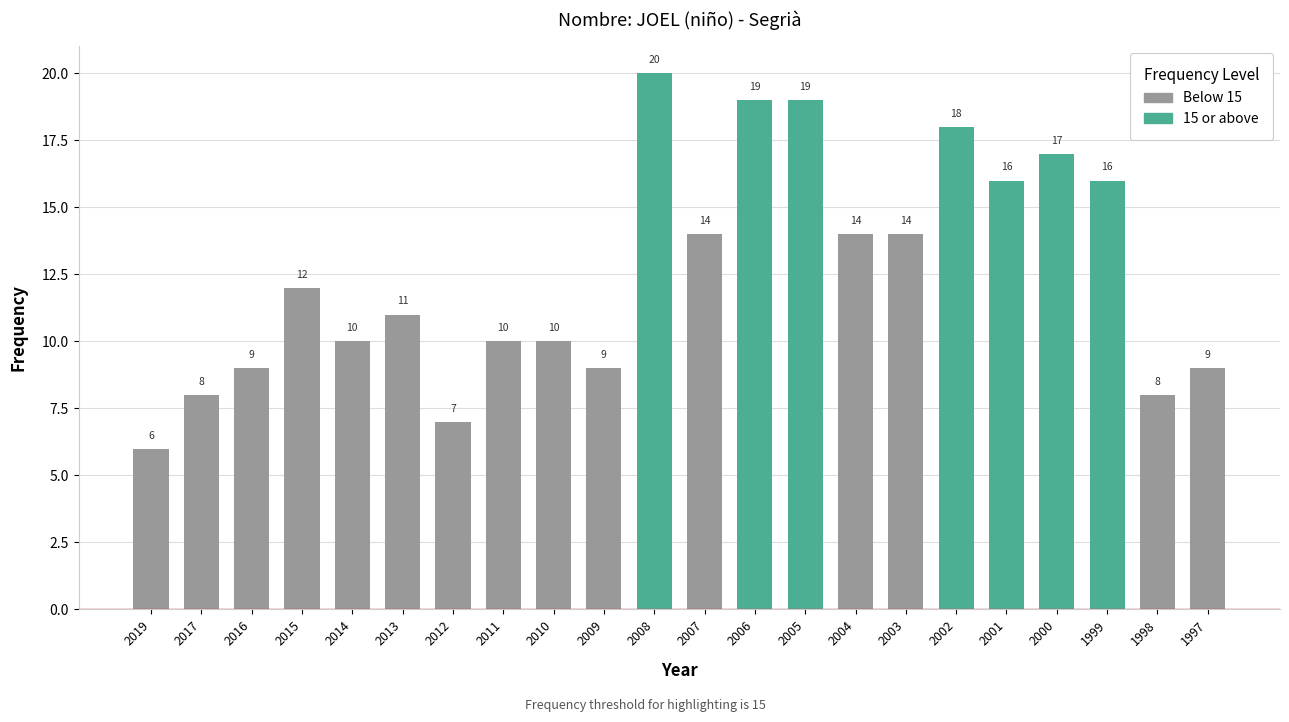

Which category has the lowest value across all series?

2019